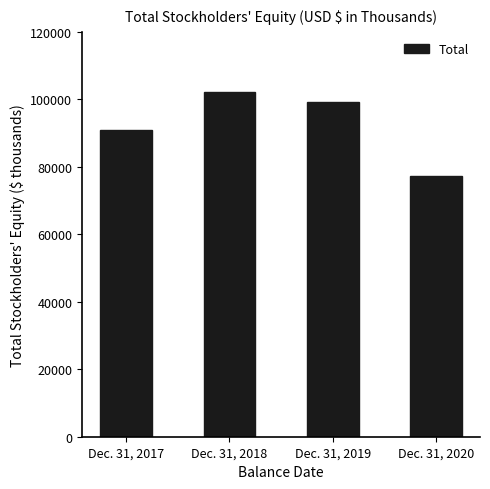

What is the value of the 2nd bar from the left?

102166